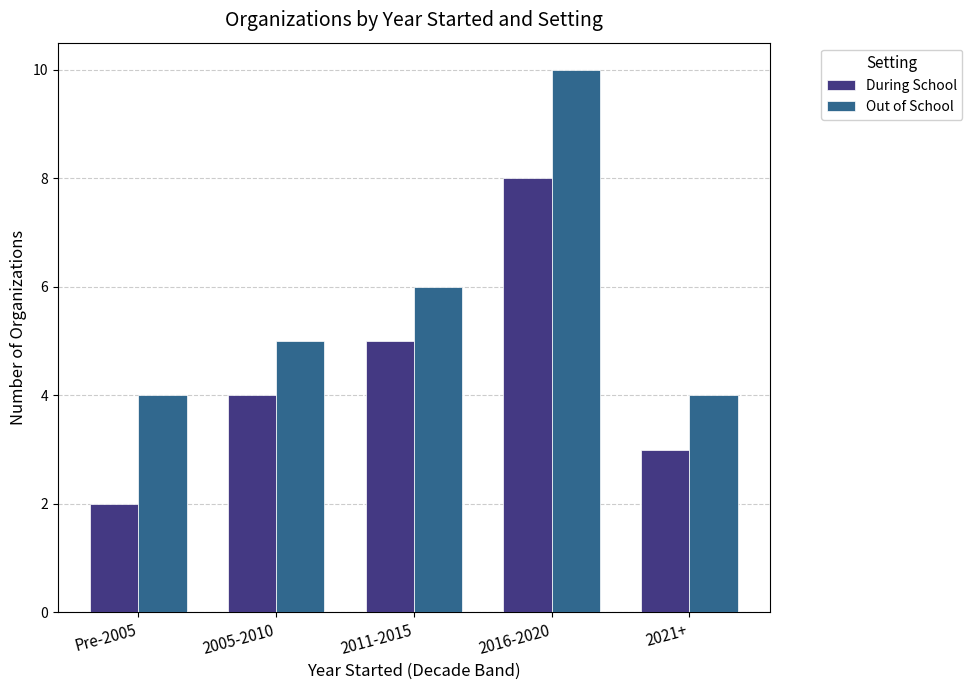

At which category is the sum across all series the highest?

2016-2020